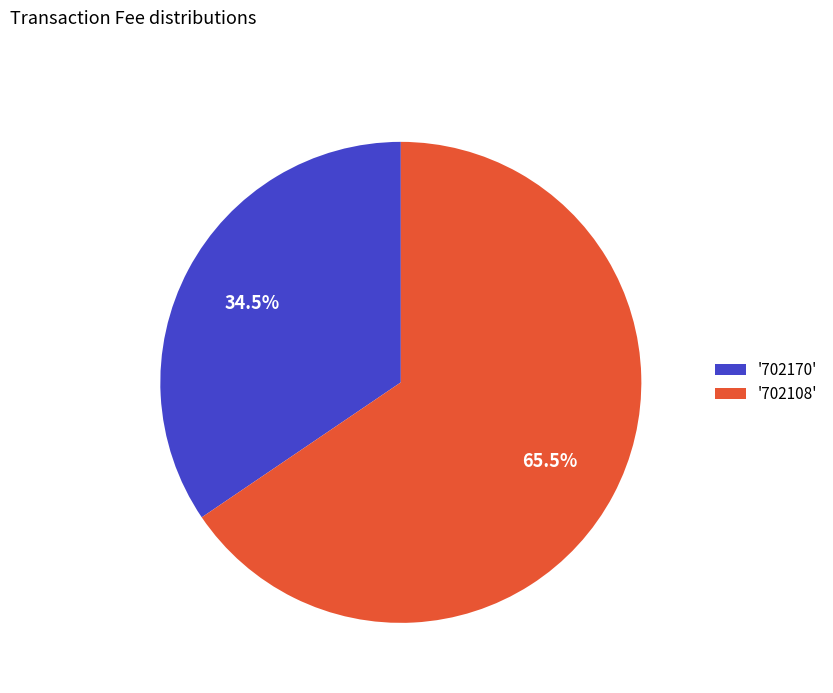

Is '702170' the majority of the pie?

No